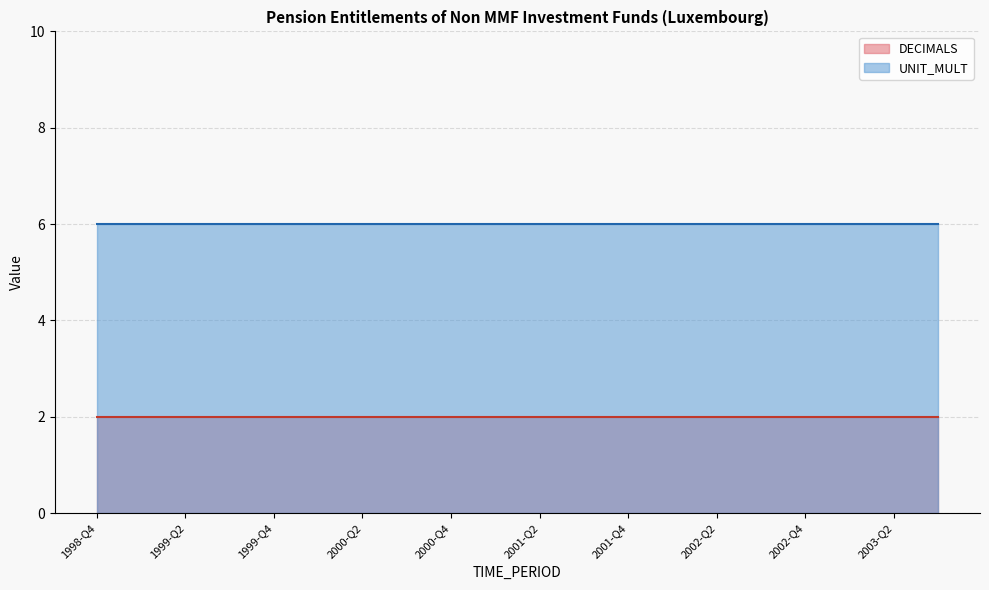

What value does the UNIT_MULT series have at 2001-Q1?

6